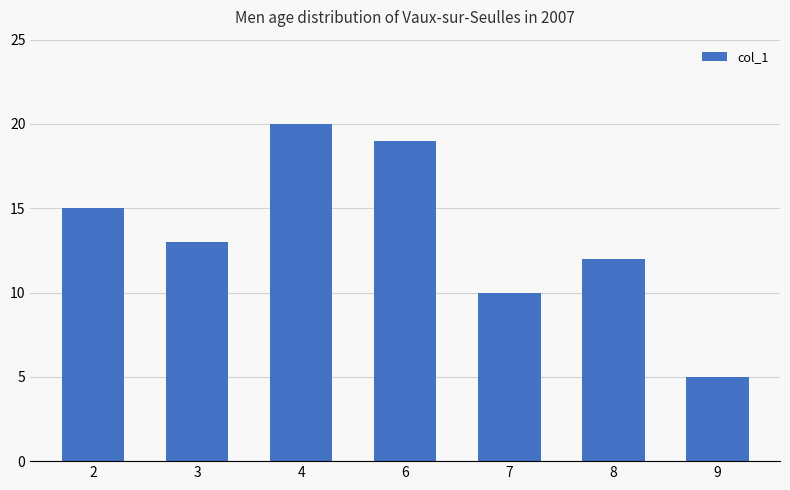

Does the chart contain stacked bars?

No